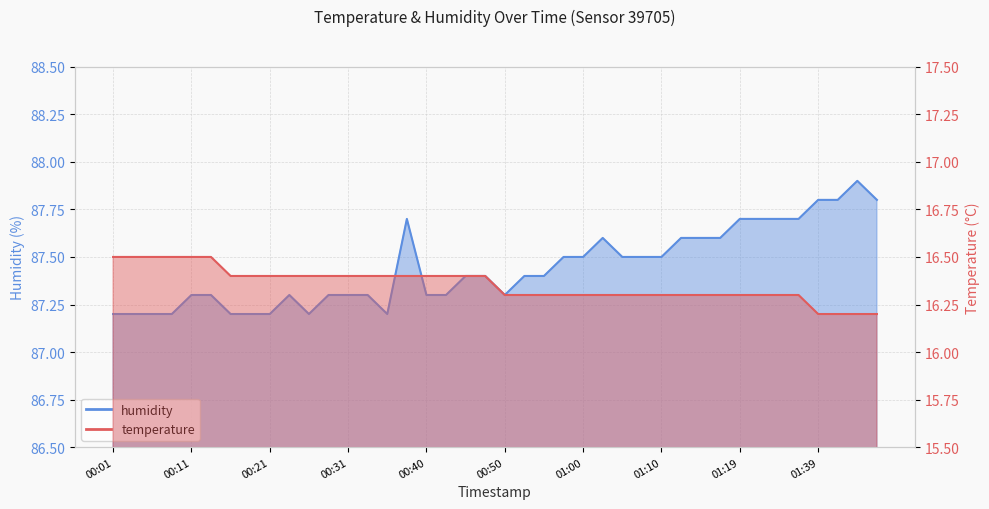

The temperature series shows 16.3 at 00:55. True or false?

True